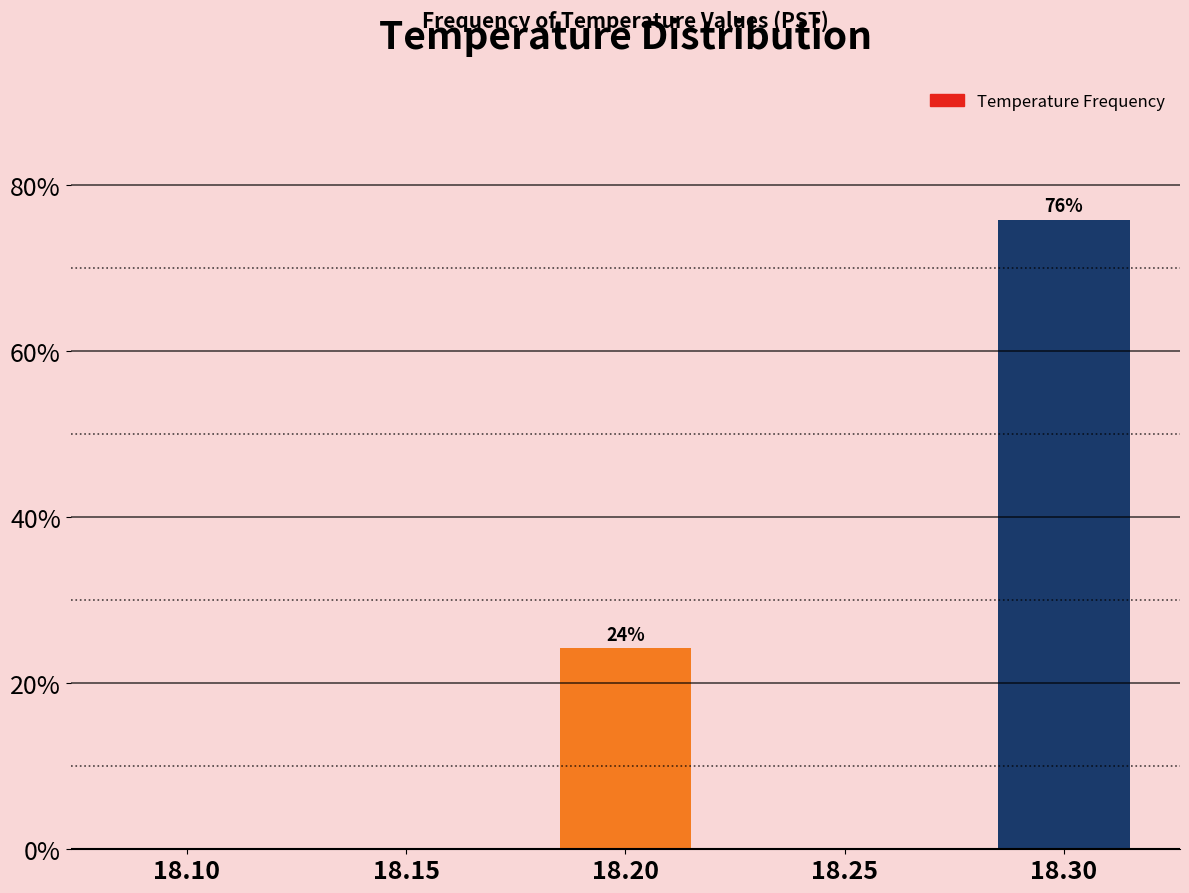

Reading right to left, extract all data points from this chart.

18.30=75.8	18.25=0.0	18.20=24.2	18.15=0.0	18.10=0.0